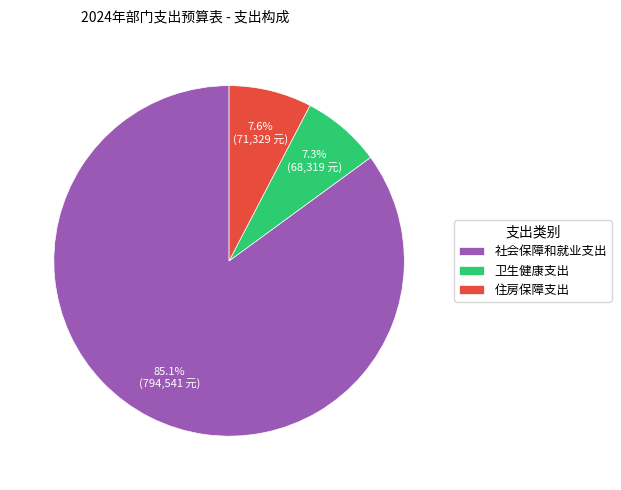

Is there any slice that represents more than half of the pie?

Yes